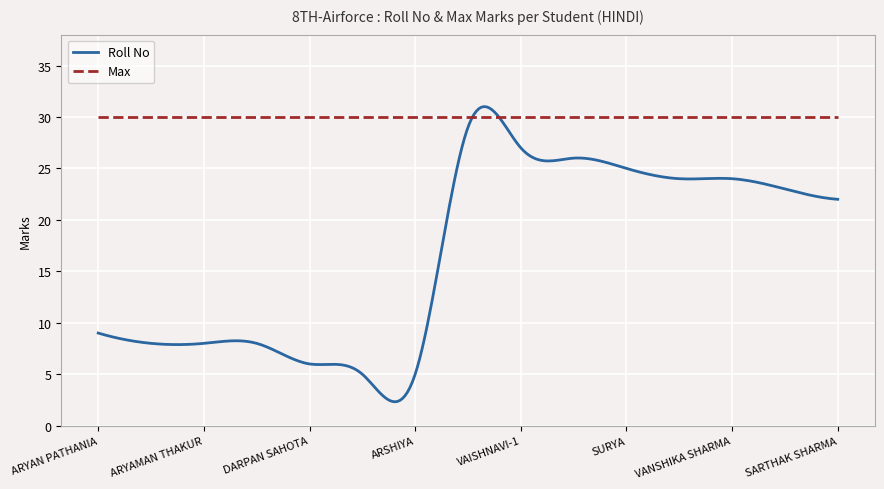

Rank the series by their maximum value, from highest to lowest.

Roll No, Max